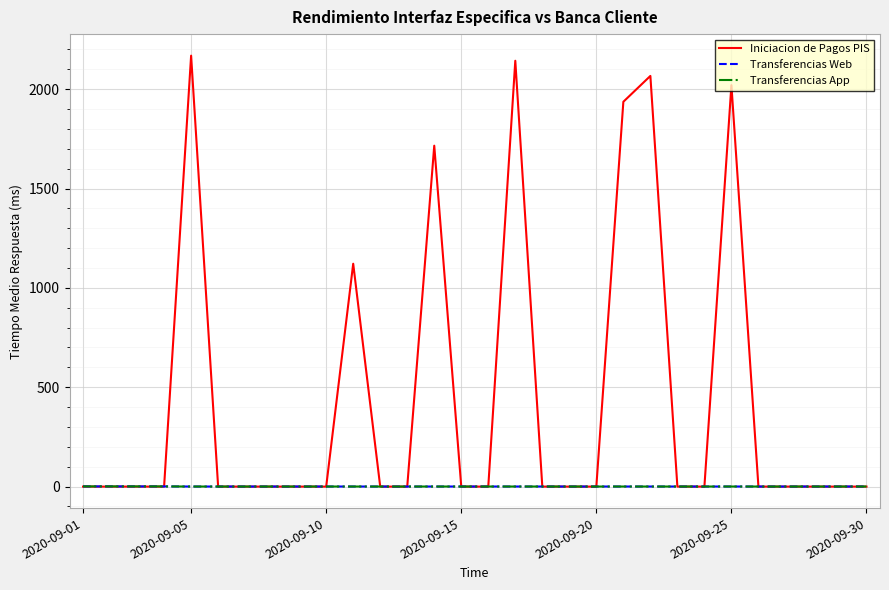

Does the chart have visible grid lines?

Yes